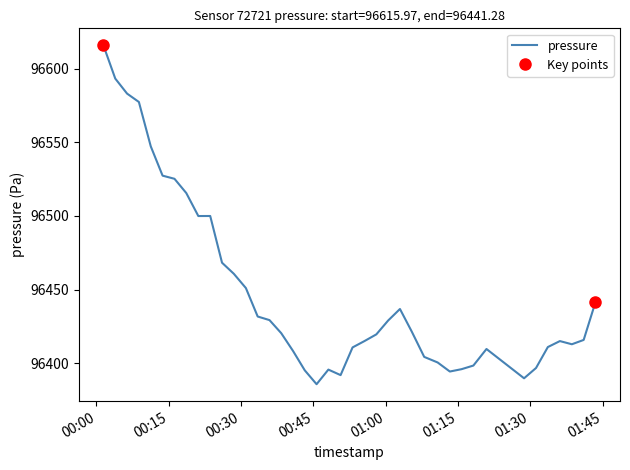

Reading left to right, what are all the values shown in this chart?

2023-08-20T00:01:26=96616.0	2023-08-20T00:03:54=96593.3	2023-08-20T00:06:21=96583.1	2023-08-20T00:08:48=96577.4	2023-08-20T00:11:16=96547.3	2023-08-20T00:13:43=96527.4	2023-08-20T00:16:11=96525.2	2023-08-20T00:18:38=96515.6	2023-08-20T00:21:08=96499.9	2023-08-20T00:23:36=96500.0	2023-08-20T00:26:03=96468.2	2023-08-20T00:28:30=96460.7	2023-08-20T00:31:00=96451.0	2023-08-20T00:33:27=96431.7	2023-08-20T00:35:54=96429.2	2023-08-20T00:38:20=96420.3	2023-08-20T00:40:47=96408.2	2023-08-20T00:43:13=96395.1	2023-08-20T00:45:40=96385.7	2023-08-20T00:48:07=96395.6	2023-08-20T00:50:39=96391.8	2023-08-20T00:53:08=96410.7	2023-08-20T00:55:36=96415.0	2023-08-20T00:58:04=96419.5	2023-08-20T01:00:31=96428.9	2023-08-20T01:02:58=96436.8	2023-08-20T01:05:25=96421.4	2023-08-20T01:08:00=96404.2	2023-08-20T01:10:47=96400.4	2023-08-20T01:13:19=96394.3	2023-08-20T01:15:45=96395.9	2023-08-20T01:18:12=96398.3	2023-08-20T01:20:55=96409.6	2023-08-20T01:28:43=96389.7	2023-08-20T01:31:12=96396.7	2023-08-20T01:33:39=96410.9	2023-08-20T01:36:09=96415.0	2023-08-20T01:38:38=96412.8	2023-08-20T01:41:05=96415.8	2023-08-20T01:43:31=96441.3